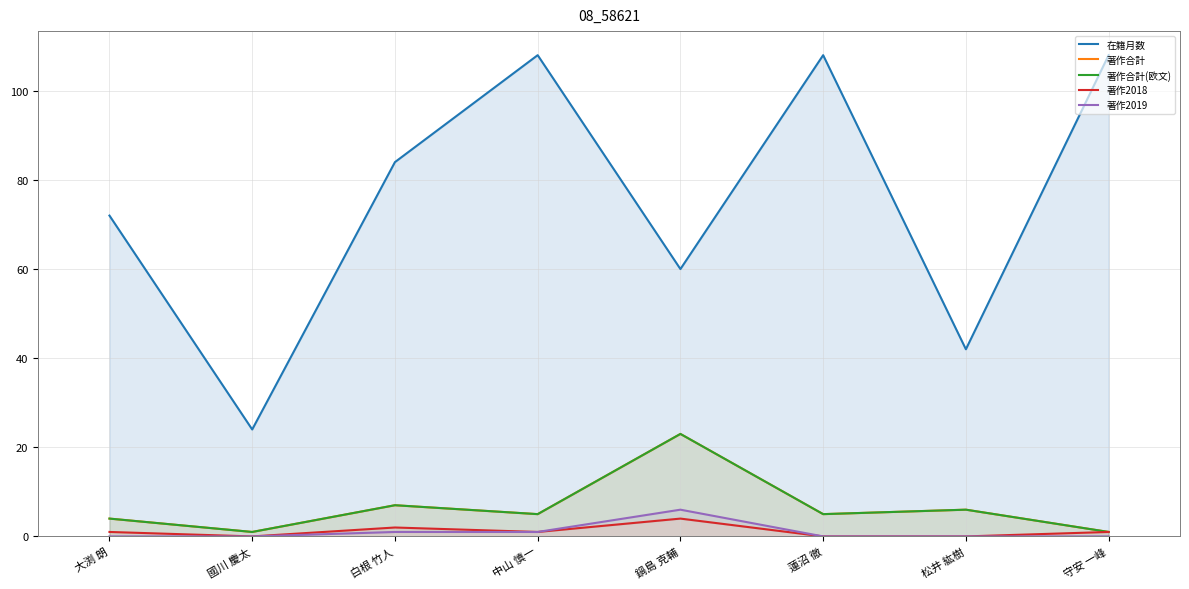

What are all the series names shown in the legend?

在籍月数, 著作合計, 著作合計(欧文), 著作2018, 著作2019